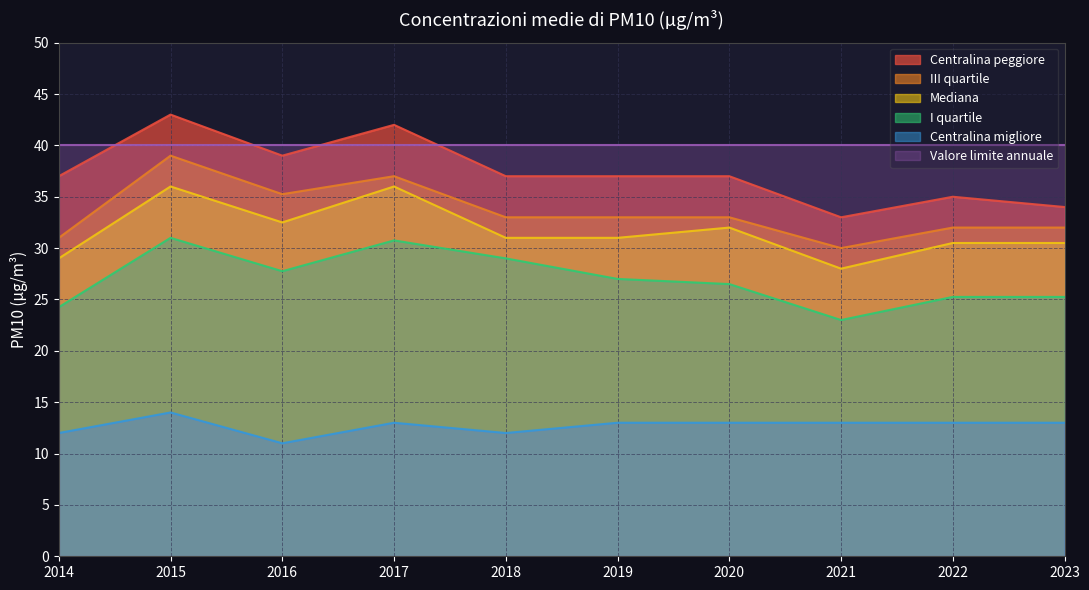

Which category has the lowest value in the I quartile series?

2021